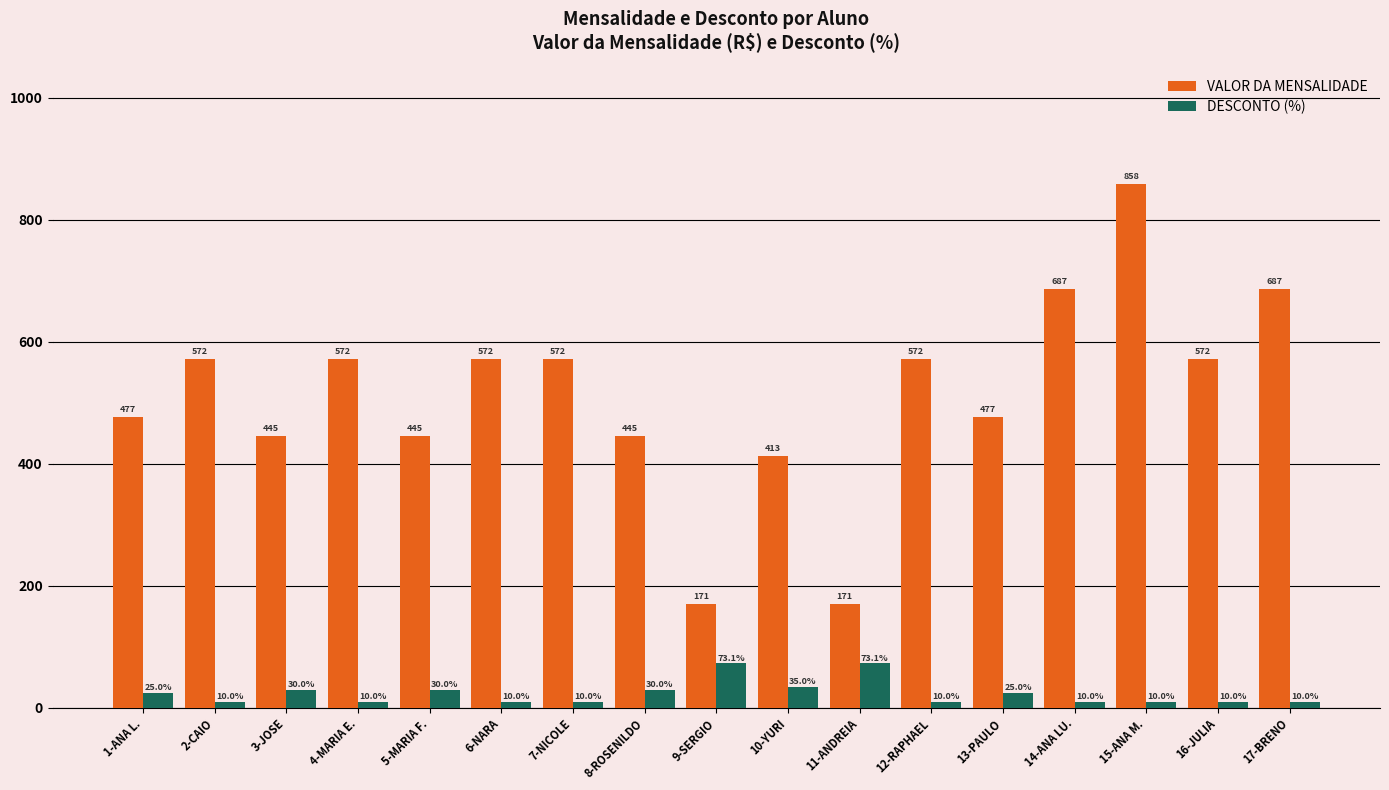

Between 3-JOSE and 9-SERGIO, which series saw the biggest shift?

VALOR DA MENSALIDADE